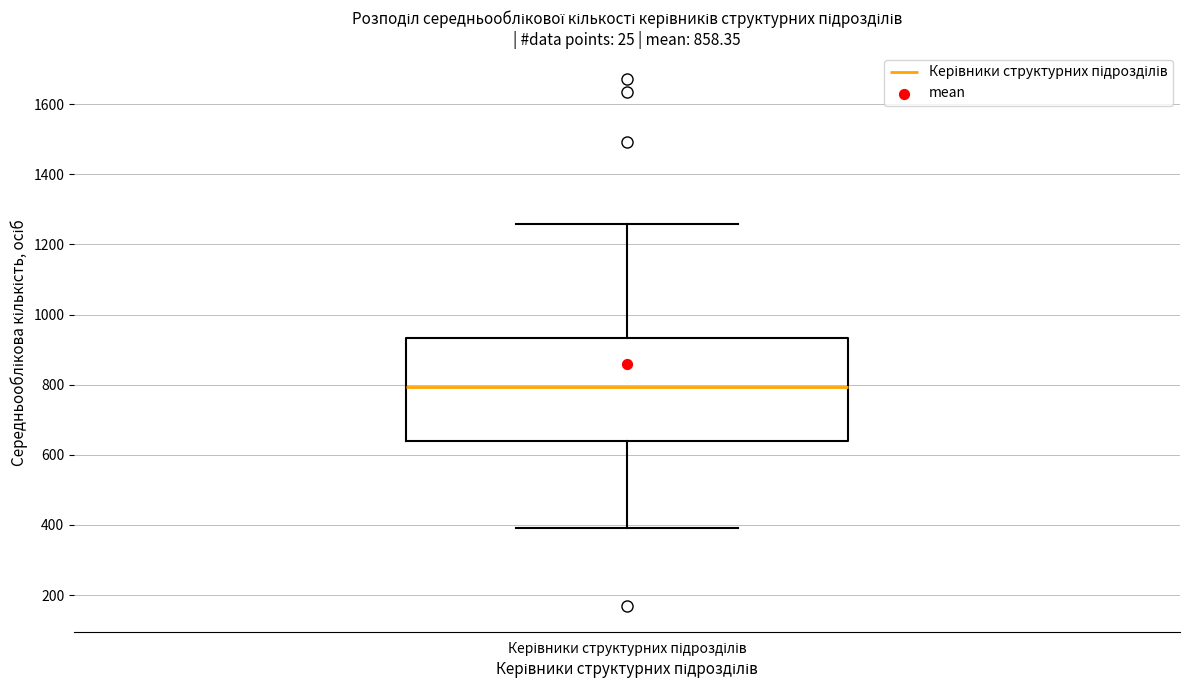

Transcribe this box plot: give where the median line is, the range the box spans, and where the two whiskers end, as read against the y-axis. The values are not printed on the chart, so give them approximately, as read against the axis.

median 800, box 640 to 940, whiskers 400 to 1260